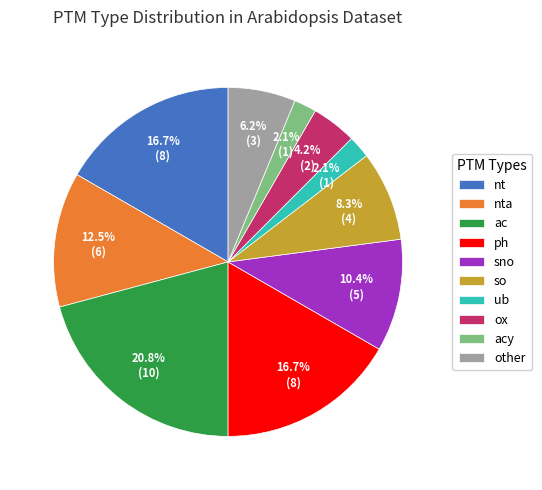

Approximately how many times larger is the value at nt compared to ox?

4.0